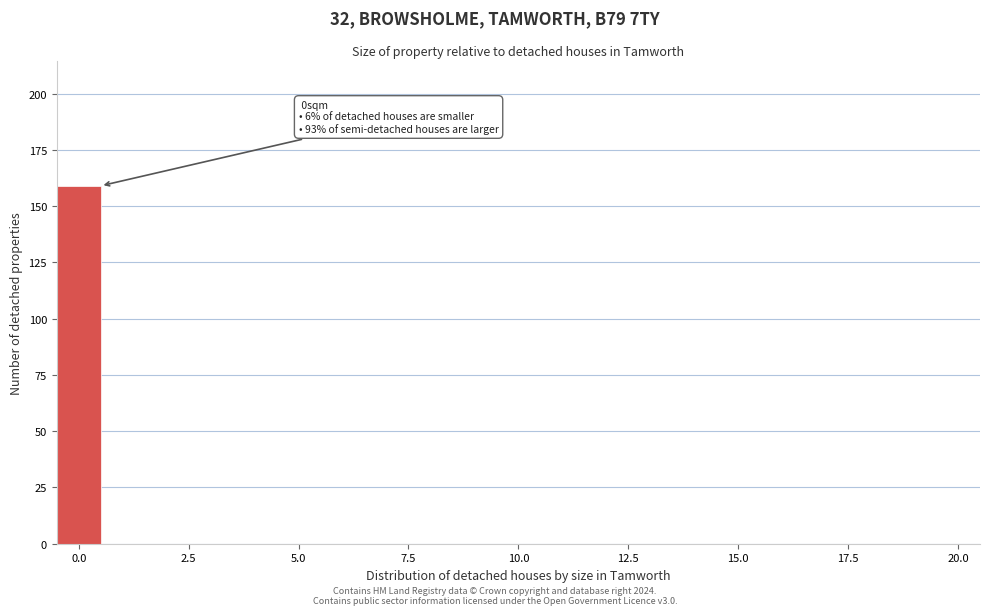

Around what value on the x-axis is the tallest bar? Give the approximate position of its centre, as read against the axis.

0.0